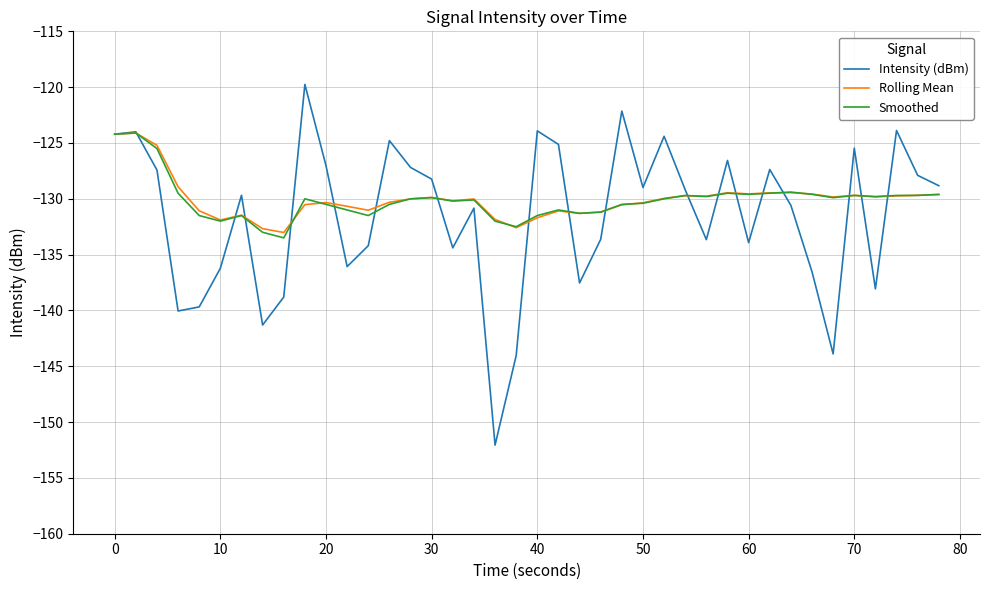

How many lines are shown in the chart?

3